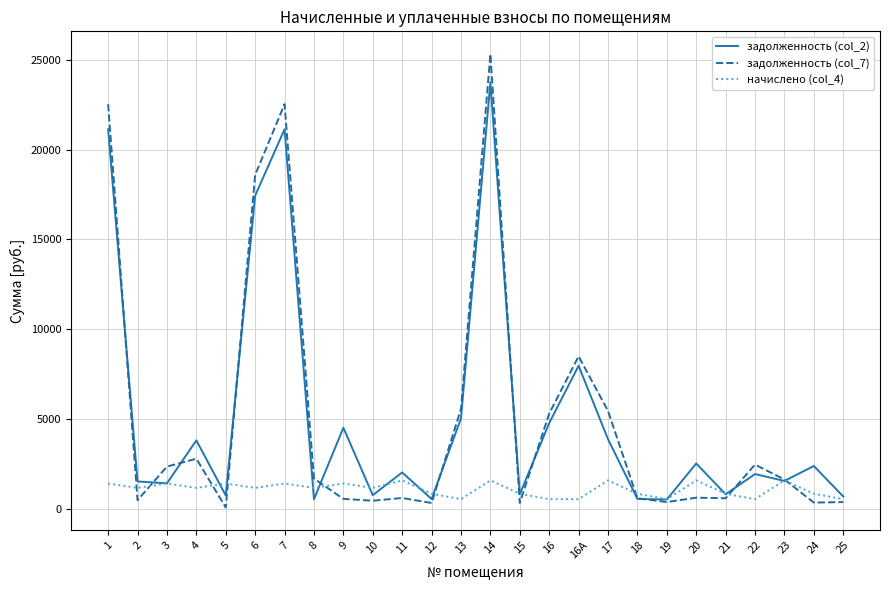

What is the highest value of the задолженность (col_7) series?

25327.4